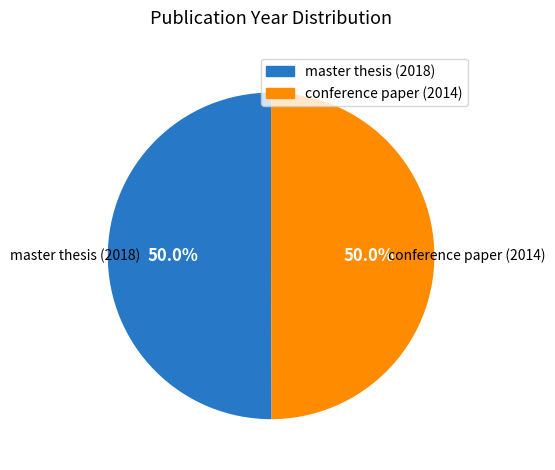

How much of the chart is everything except master thesis (2018)?

50.0%